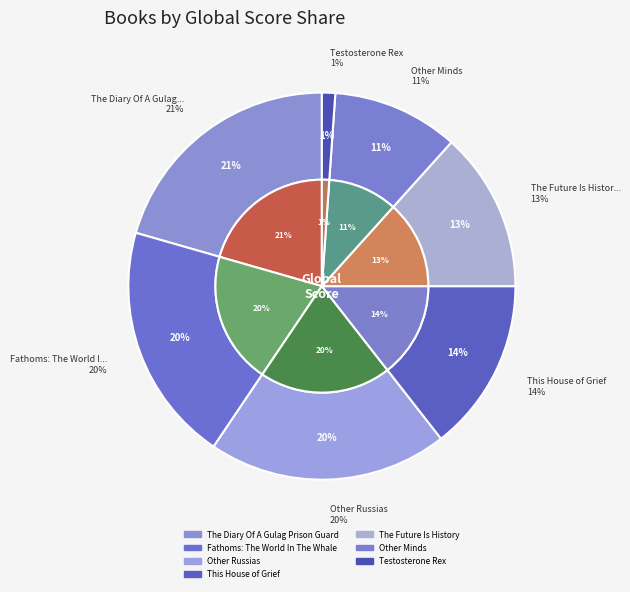

Which slice is the smallest?

Testosterone Rex